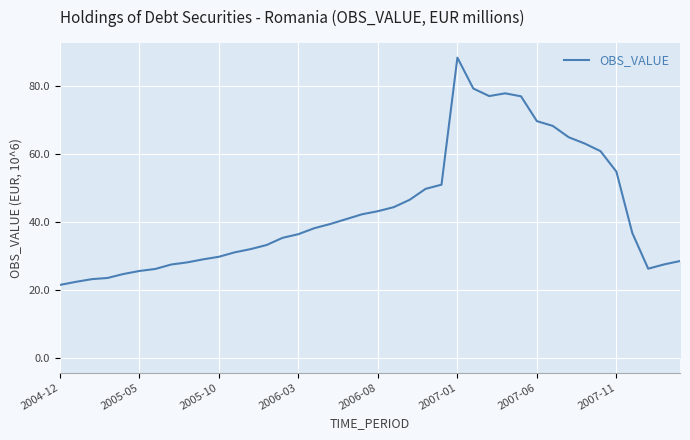

What is the greatest value displayed?

88.3